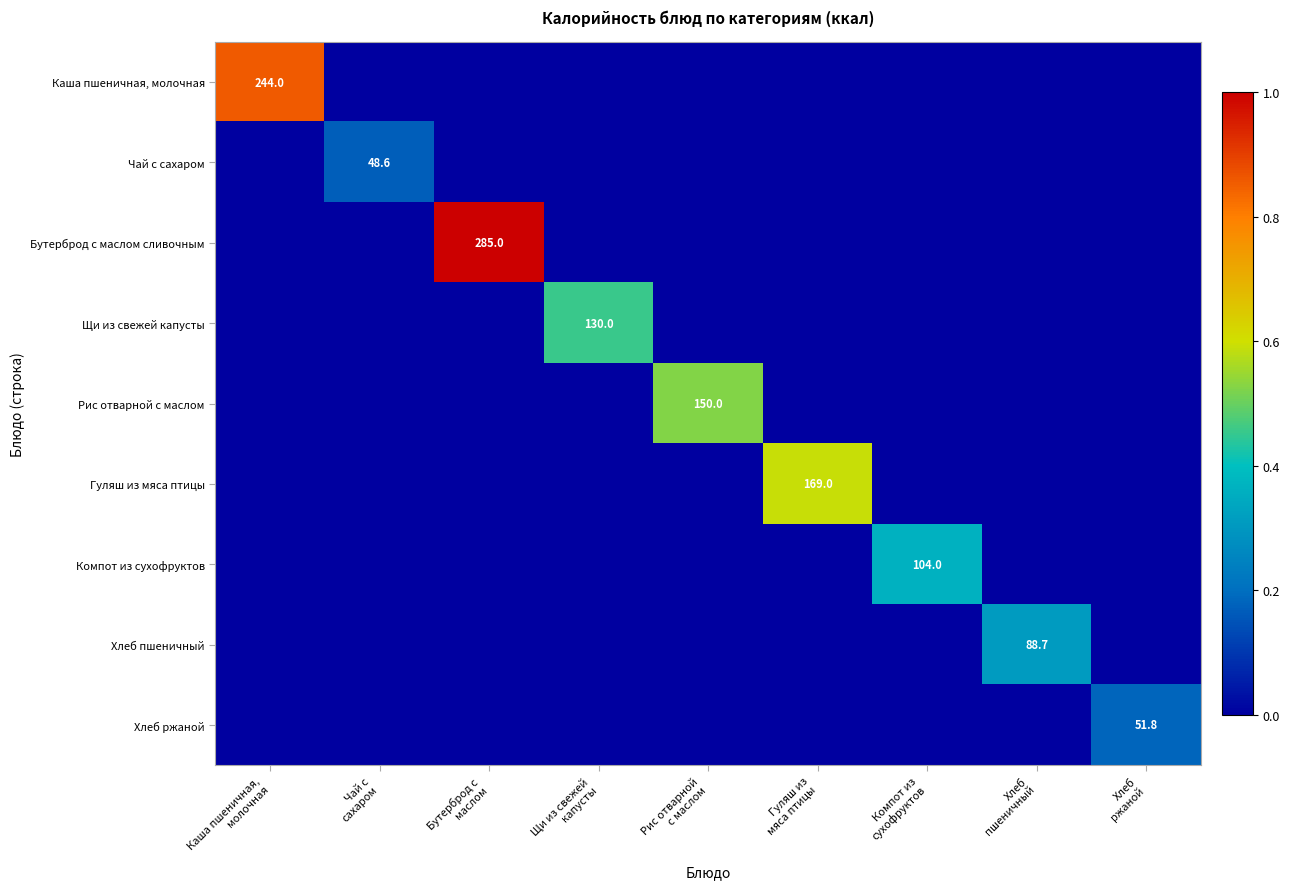

Which series has the largest total across all categories?

Бутерброд с маслом сливочным